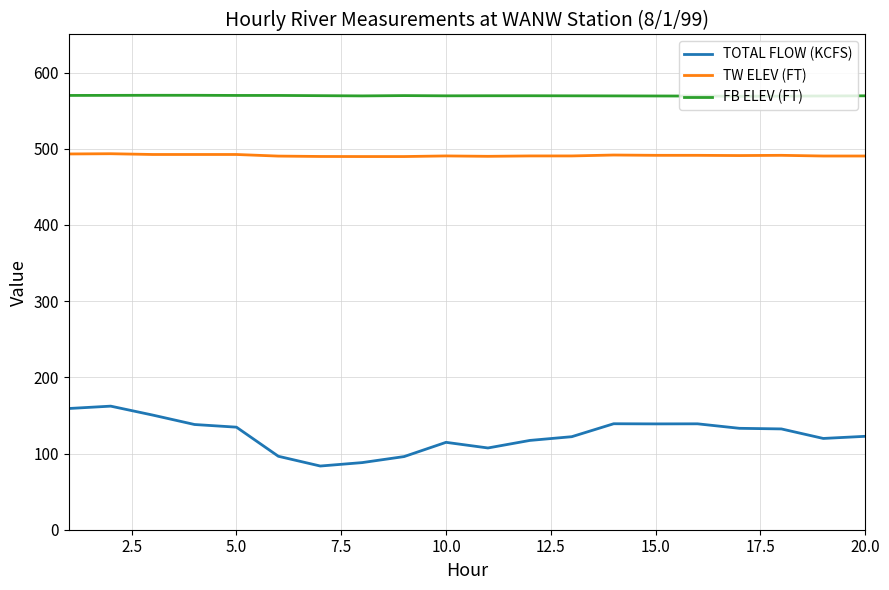

What is the minimum value shown in the chart?

83.6